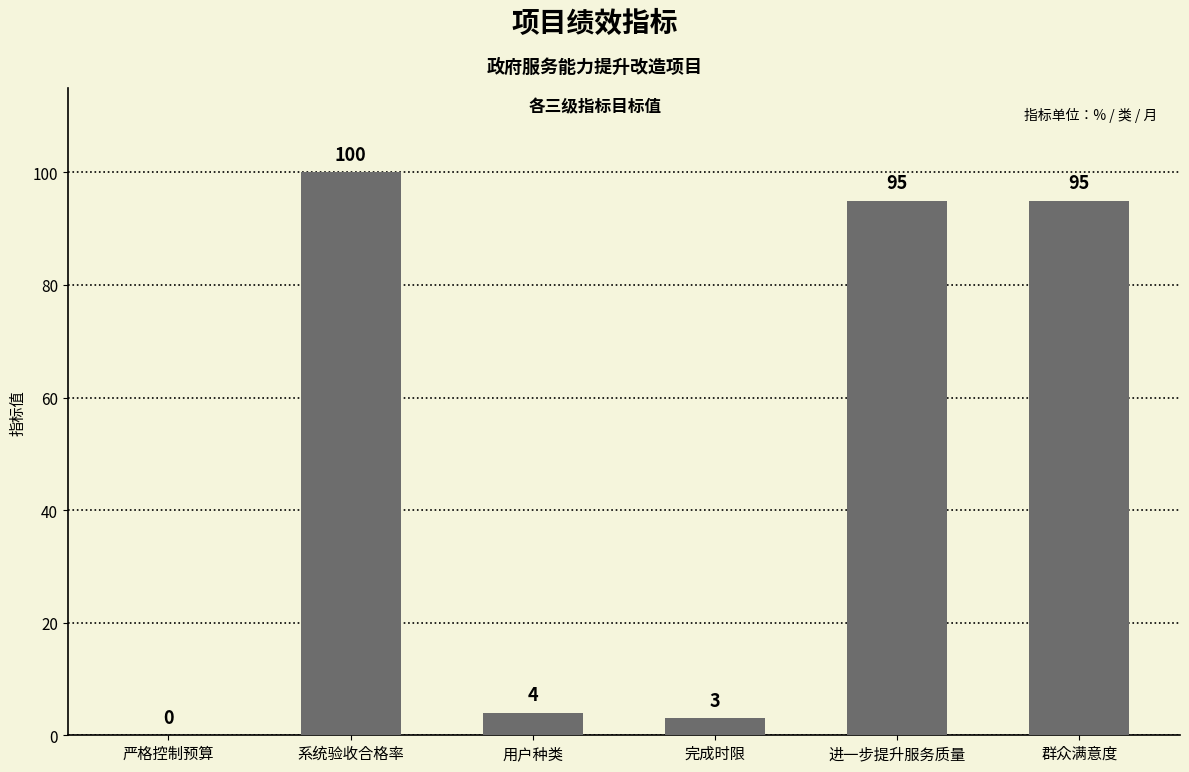

What is the change in value from 严格控制预算 to 用户种类?

+4